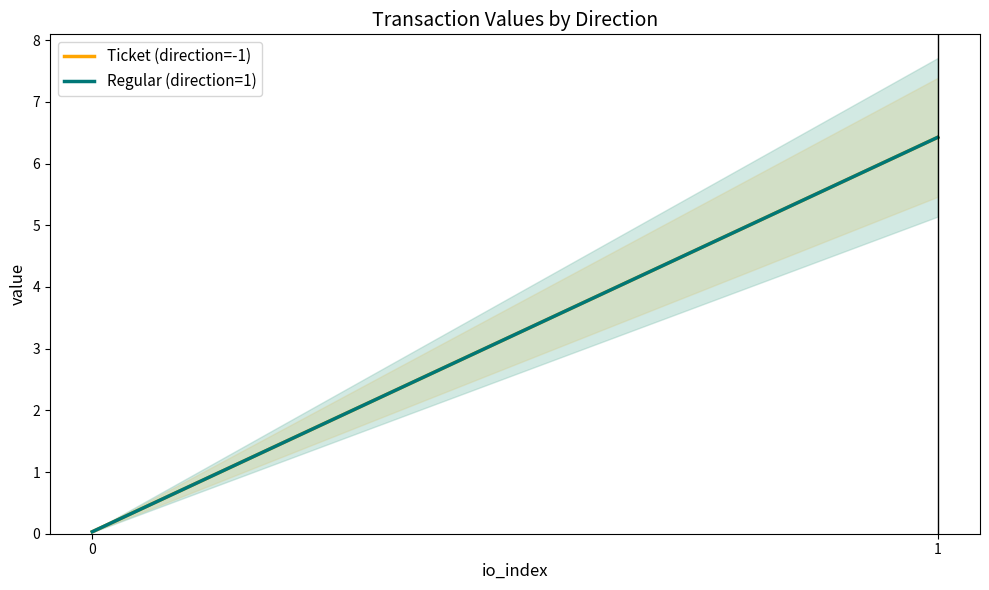

Where does the Ticket (direction=-1) series first go above 6?

1